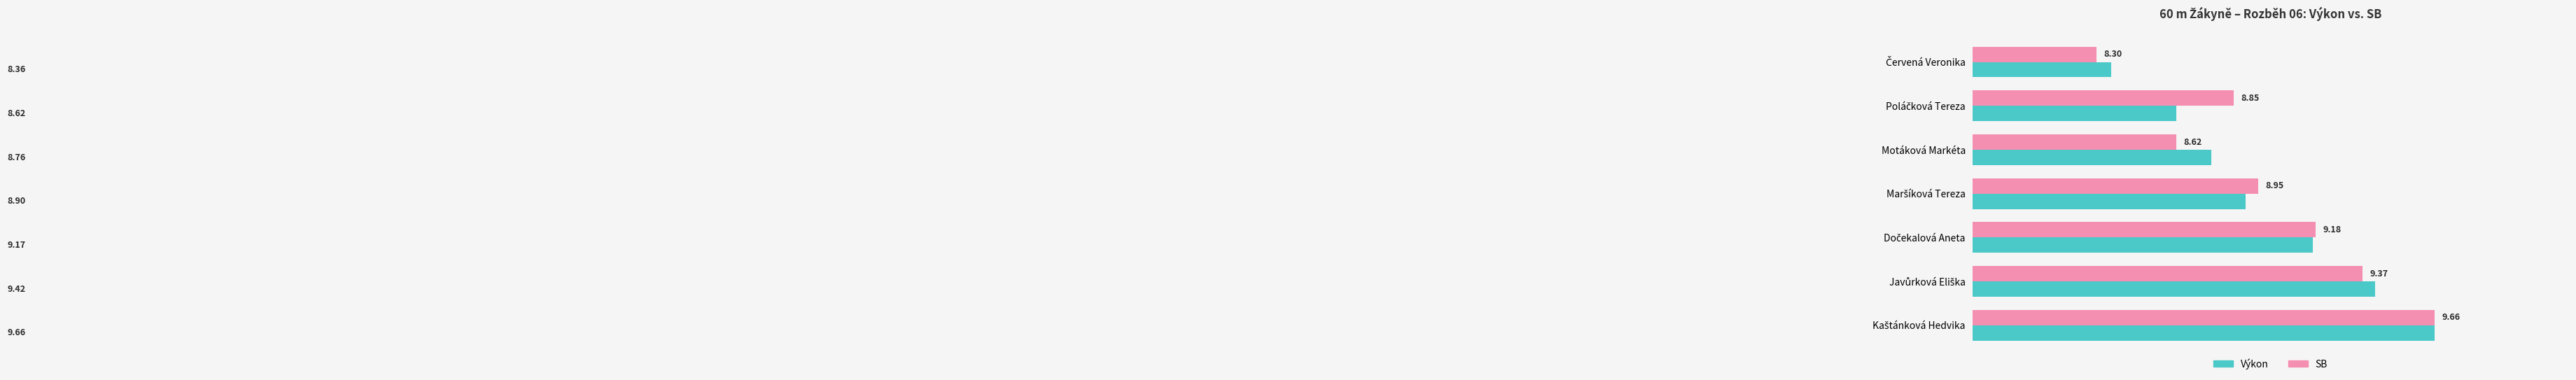

Which series has the largest range (max minus min)?

SB